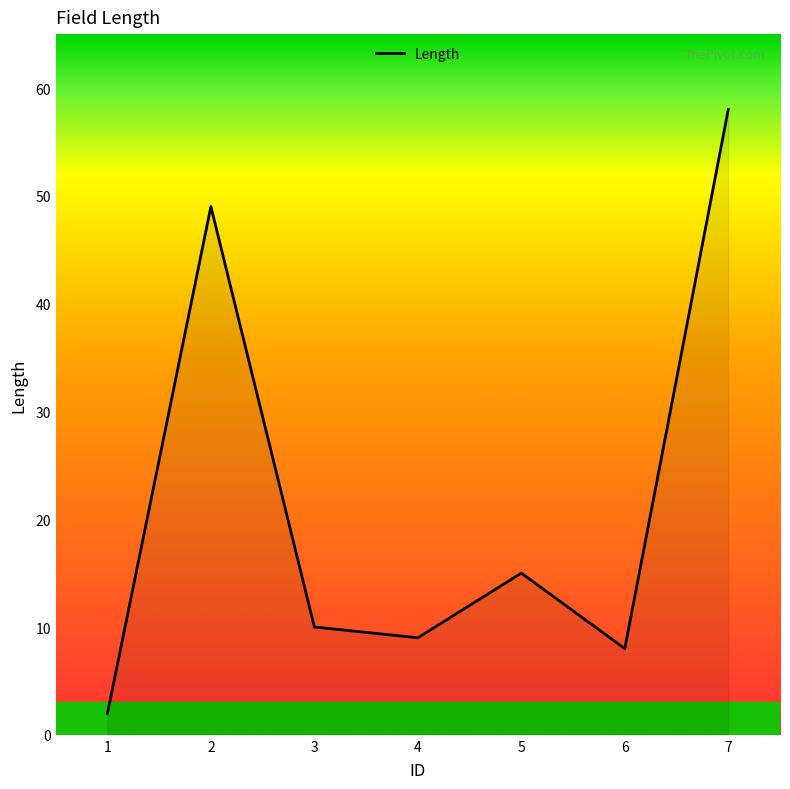

Rank the categories by value from lowest to highest.

1, 6, 4, 3, 5, 2, 7